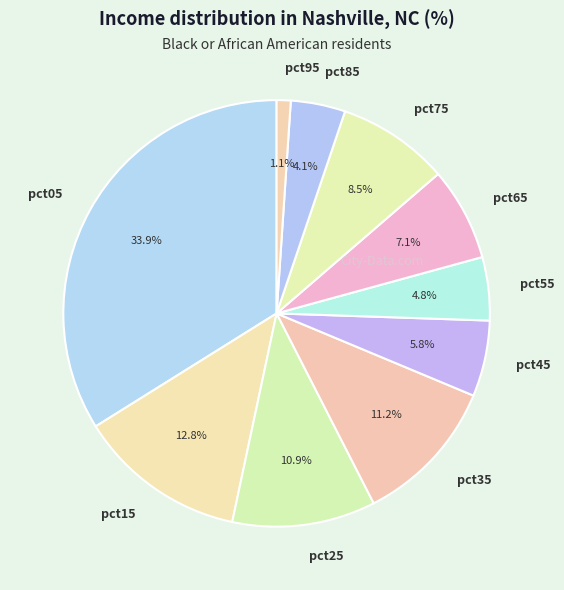

To the nearest percent, what percentage of the pie is pct45?

6%